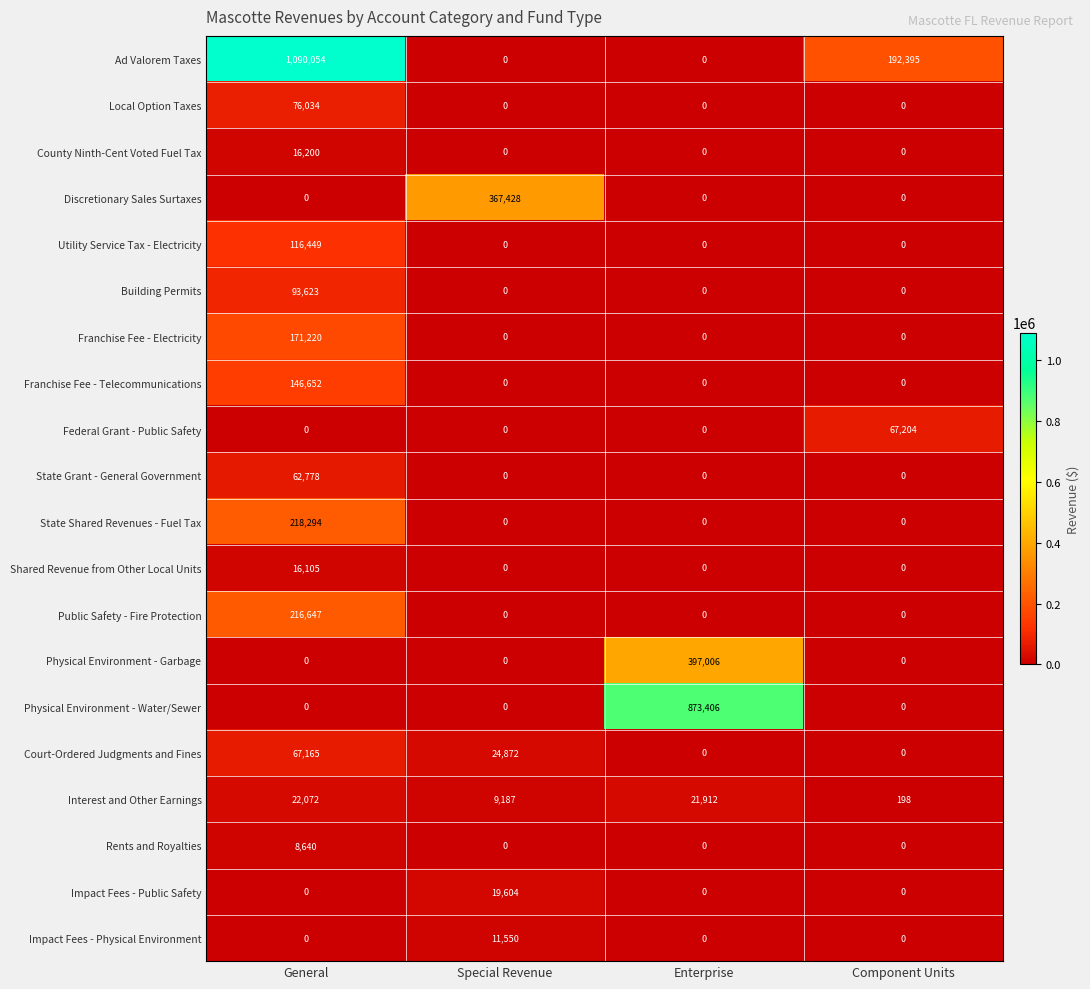

What is the difference between the maximum and minimum values in the Interest and Other Earnings series?

21874